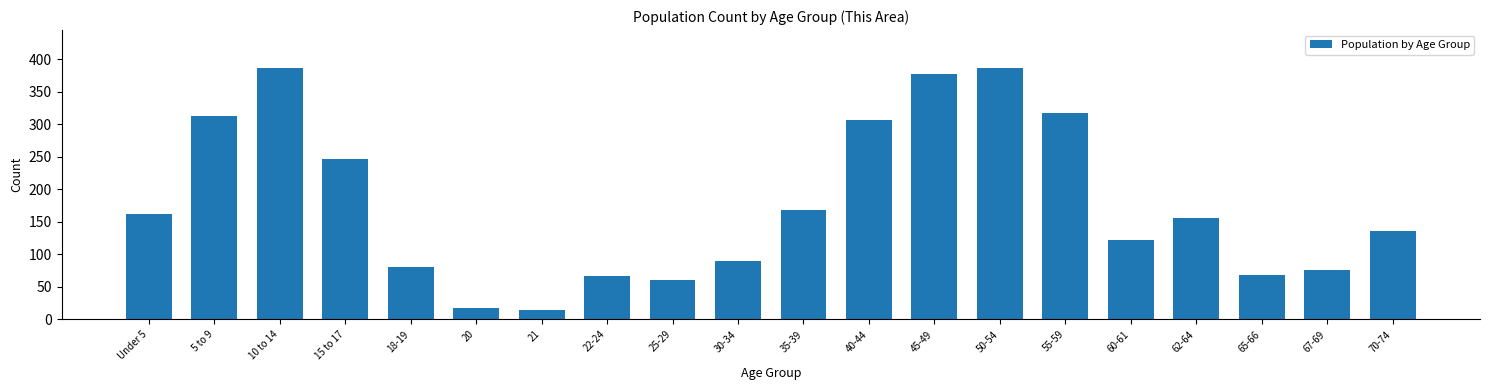

Reading right to left, transcribe all the data shown in this chart.

136	76	69	156	122	317	387	377	306	169	90	61	66	15	18	80	247	387	313	162